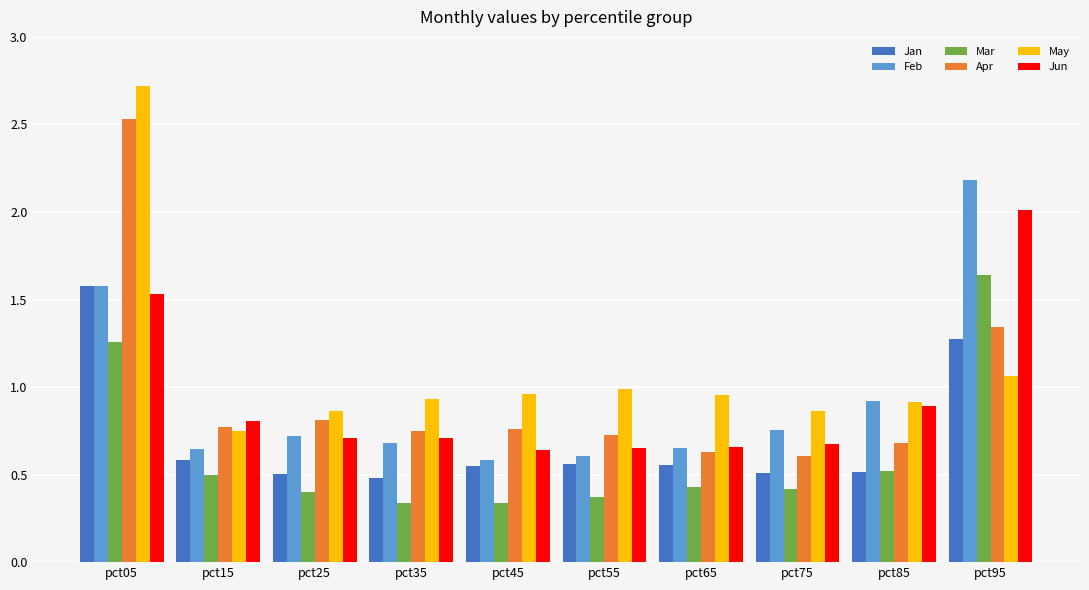

Which series has the widest spread of values?

May